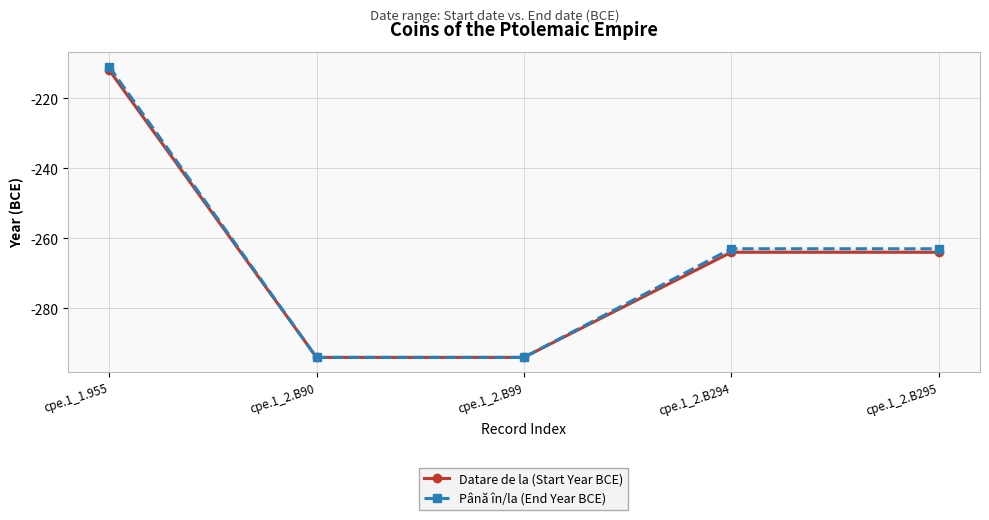

Reading right to left, extract all data points from this chart.

Datare de la (Start Year BCE): cpe.1_2.B295=-264	cpe.1_2.B294=-264	cpe.1_2.B99=-294	cpe.1_2.B90=-294	cpe.1_1.955=-212
Până în/la (End Year BCE): cpe.1_2.B295=-263	cpe.1_2.B294=-263	cpe.1_2.B99=-294	cpe.1_2.B90=-294	cpe.1_1.955=-211